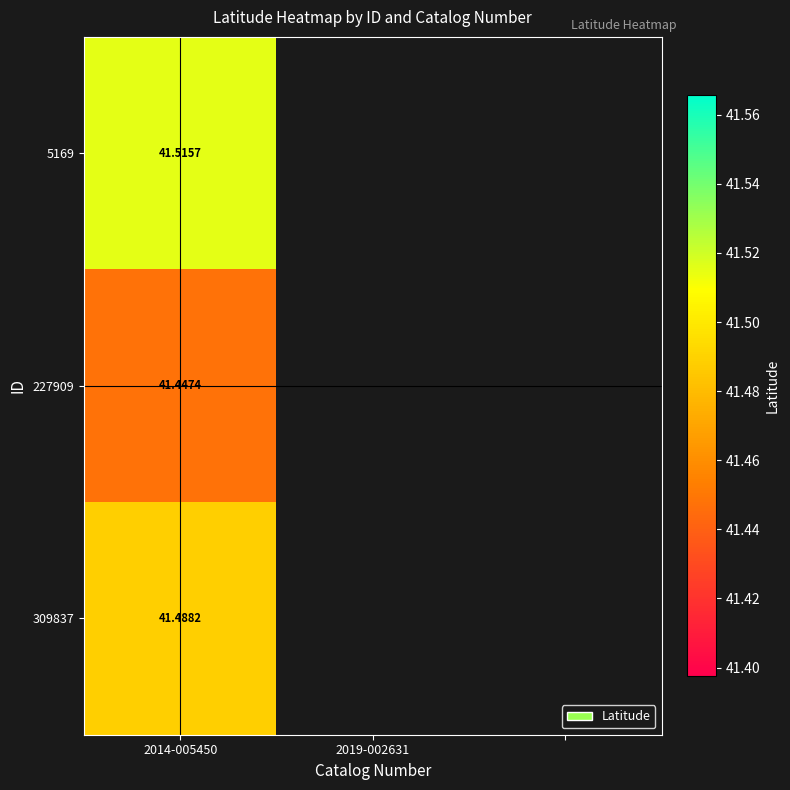

Is it true that 309837 equals 41.5 at 2014-005450?

True